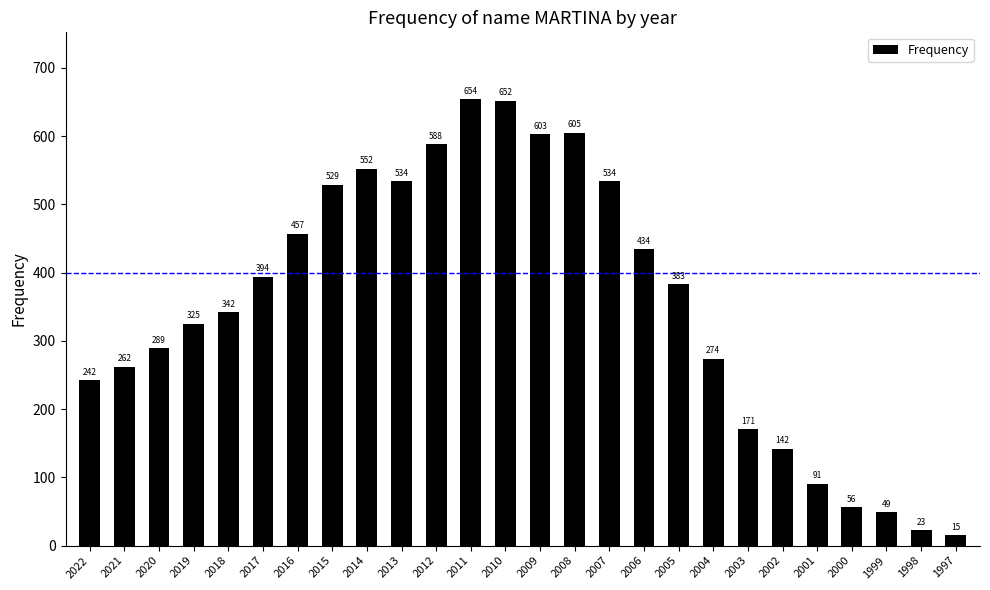

Reading right to left, list all the values displayed in this chart.

1997=15	1998=23	1999=49	2000=56	2001=91	2002=142	2003=171	2004=274	2005=383	2006=434	2007=534	2008=605	2009=603	2010=652	2011=654	2012=588	2013=534	2014=552	2015=529	2016=457	2017=394	2018=342	2019=325	2020=289	2021=262	2022=242